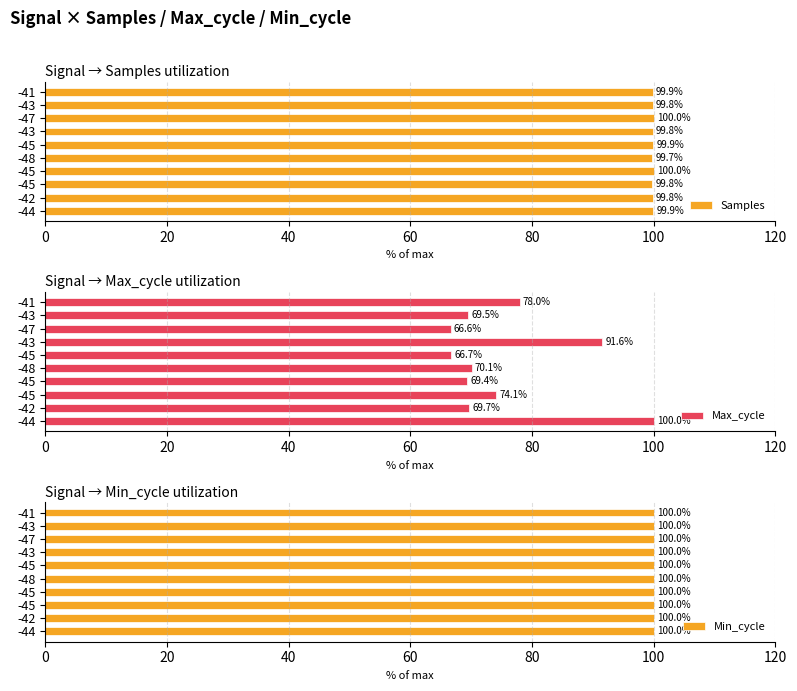

What is the average value of the Samples series?

99.9